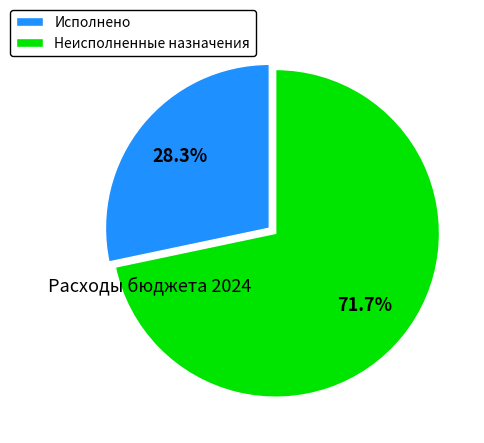

What portion of the pie excludes Исполнено?

71.7%